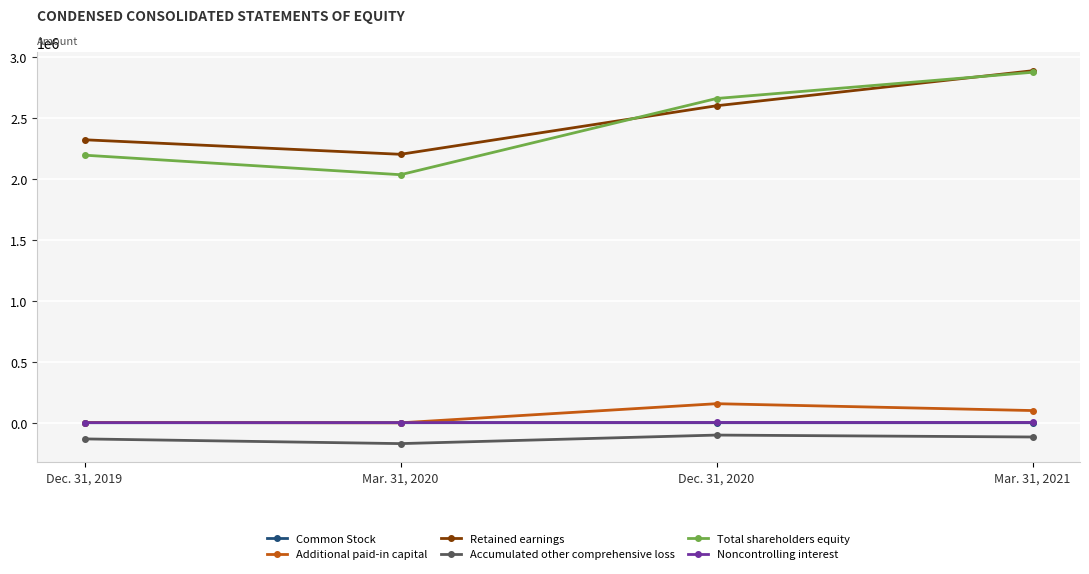

What is the value of the Noncontrolling interest point at the 4th from the left?

3856